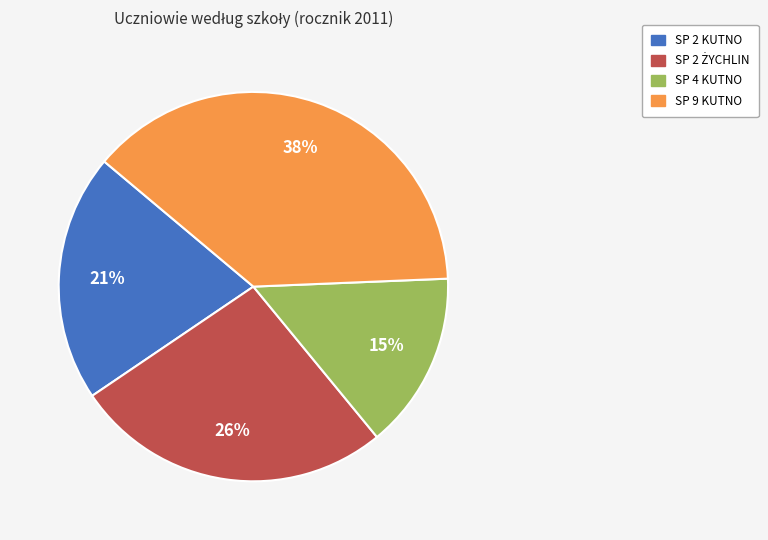

To the nearest percent, what is the average slice percentage?

25%